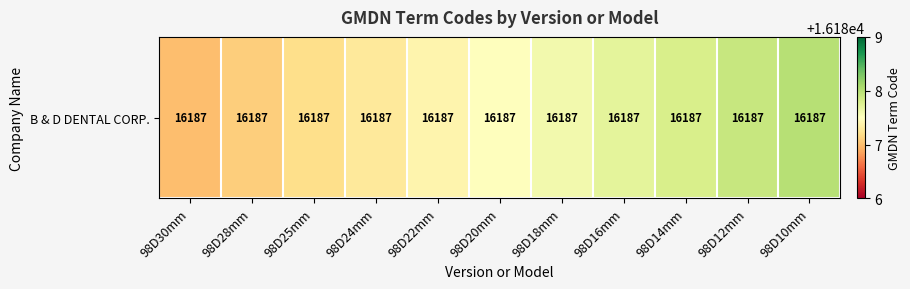

At which label is the value closest to 16187?

98D30mm